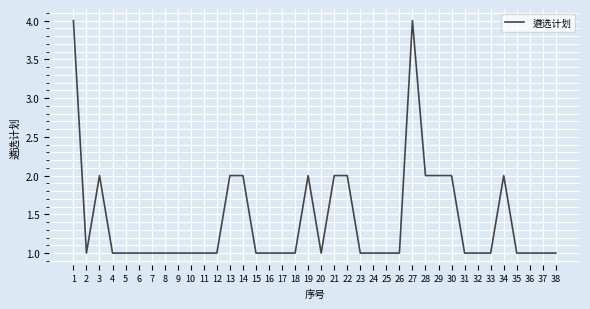

The value at 20 is 0. True or false?

False